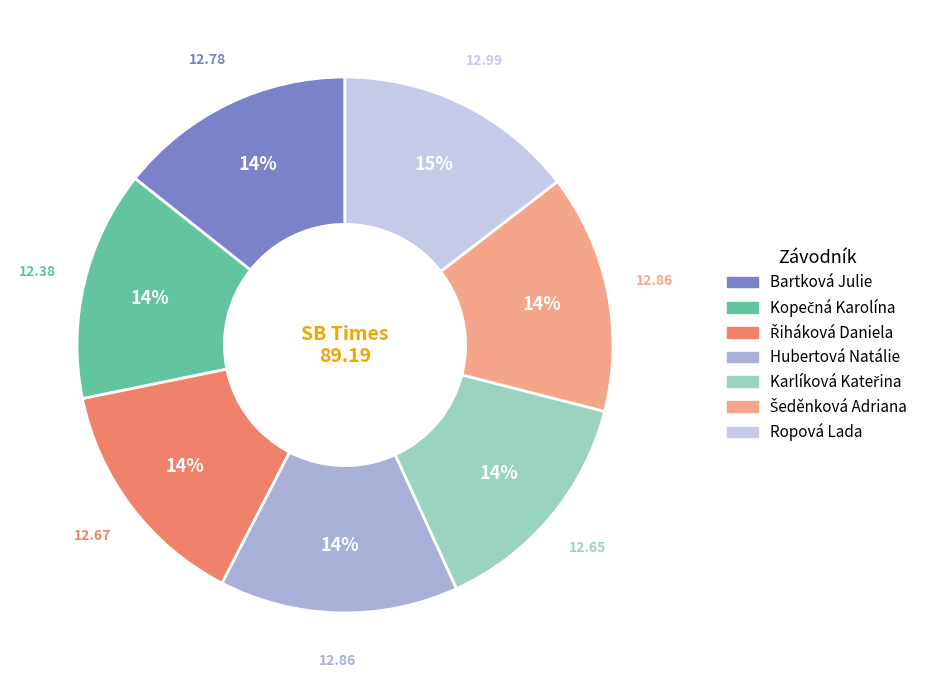

Does any single category account for the majority?

No